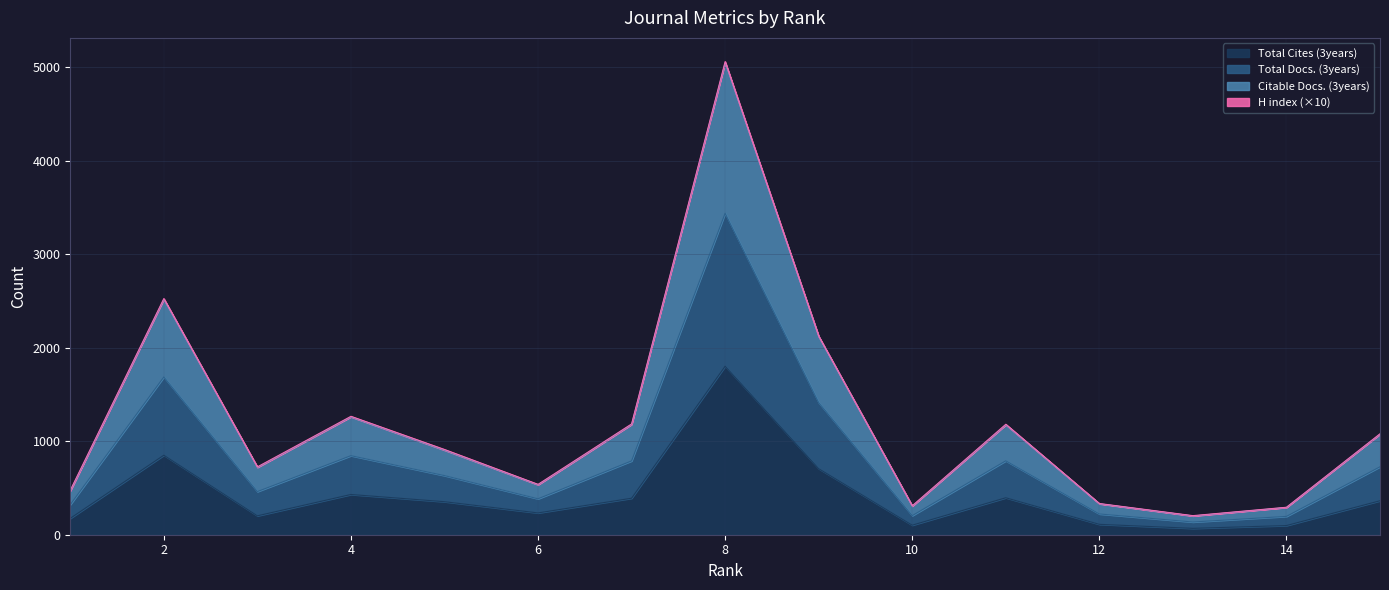

Is it true that Total Cites (3years) equals 130.8 at 14?

False